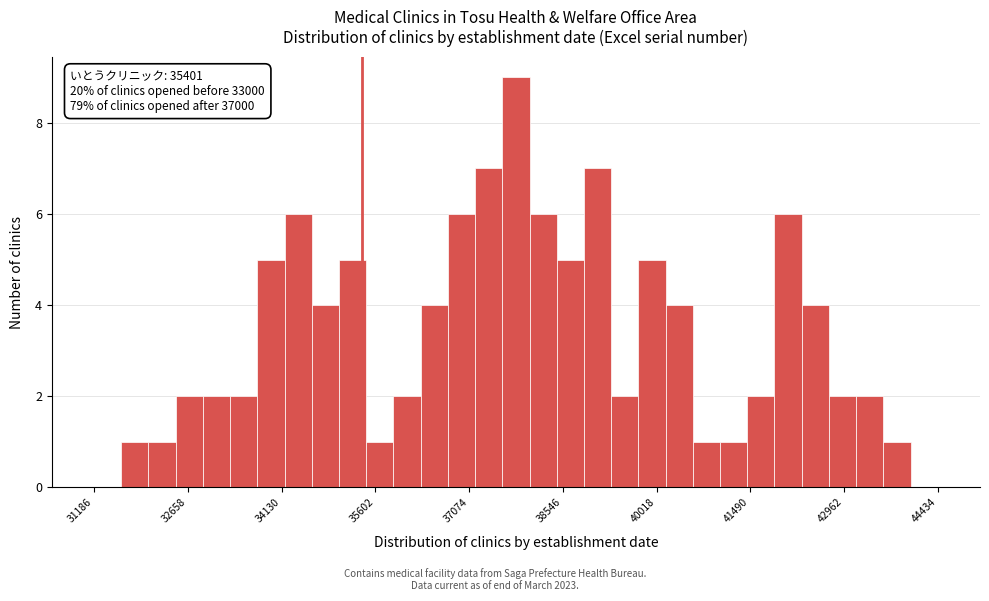

Read against the x-axis, roughly where is the centre of the tallest bar?

37800